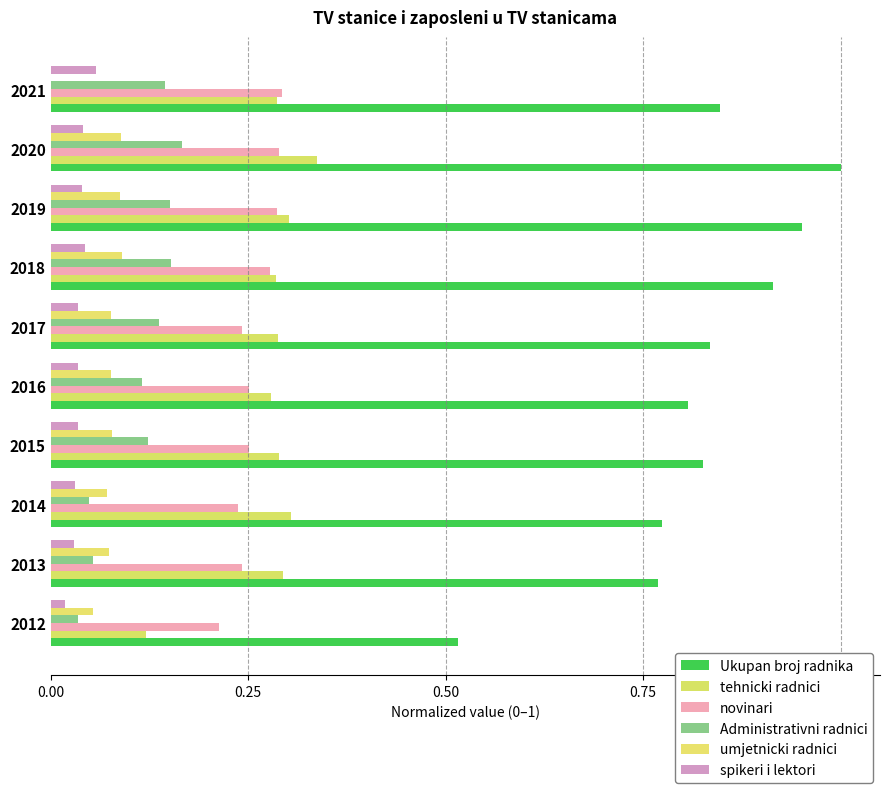

Which series has the largest range (max minus min)?

Ukupan broj radnika